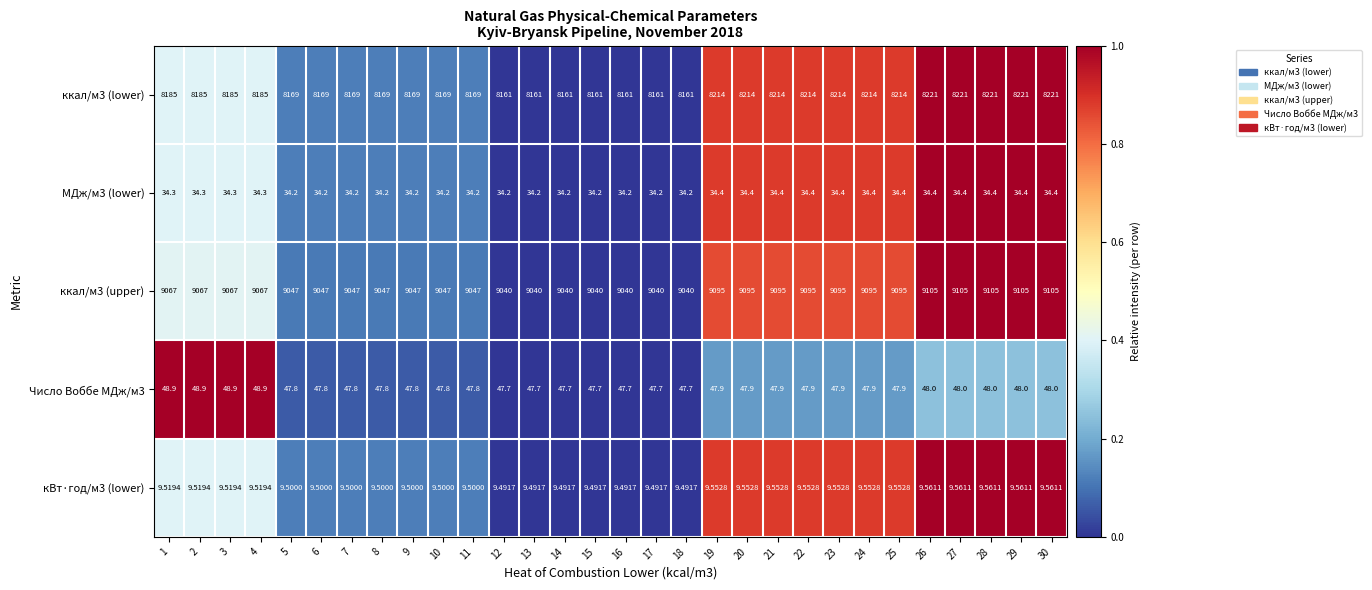

Is the value of ккал/м3 (lower) at 15 greater than the value of ккал/м3 (upper) at 19?

No